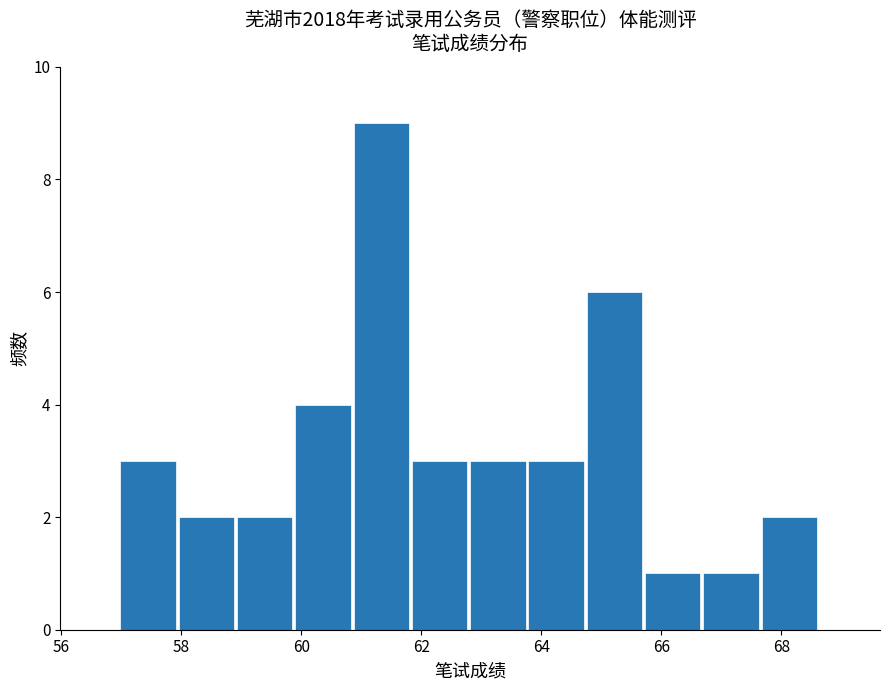

Reading left to right, transcribe this chart: for each bar, give the range it covers on the x-axis and its height. Neither the bar edges nor the heights are printed on the chart, so give them approximately, as read against the axes.

57.0 to 58.0: 3
58.0 to 59.0: 2
59.0 to 59.8: 2
59.8 to 60.8: 4
60.8 to 61.8: 9
61.8 to 62.8: 3
62.8 to 63.8: 3
63.8 to 64.8: 3
64.8 to 65.8: 6
65.8 to 66.8: 1
66.8 to 67.6: 1
67.6 to 68.6: 2